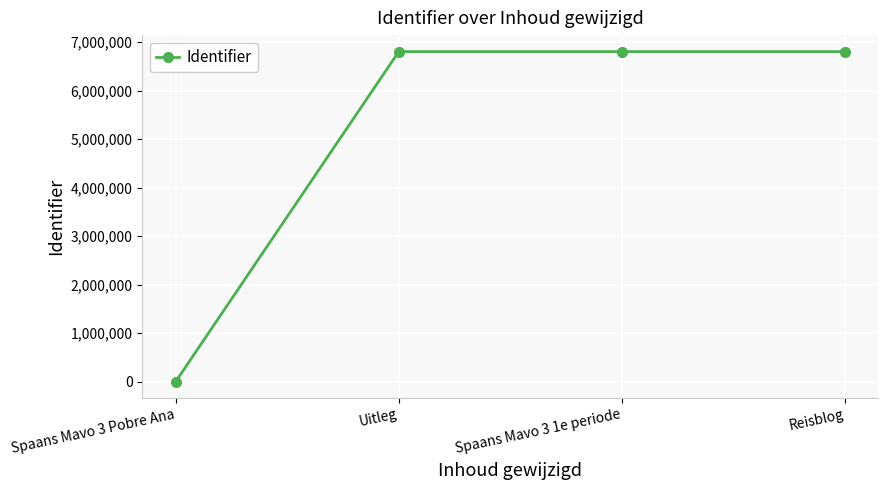

Does the chart display data point markers on the line(s)?

Yes